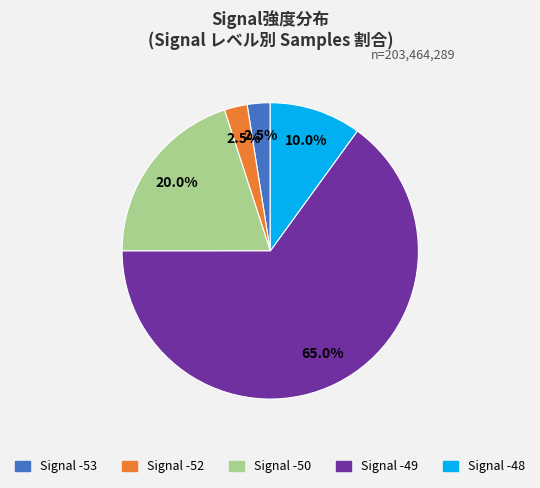

Does any single category account for the majority?

Yes